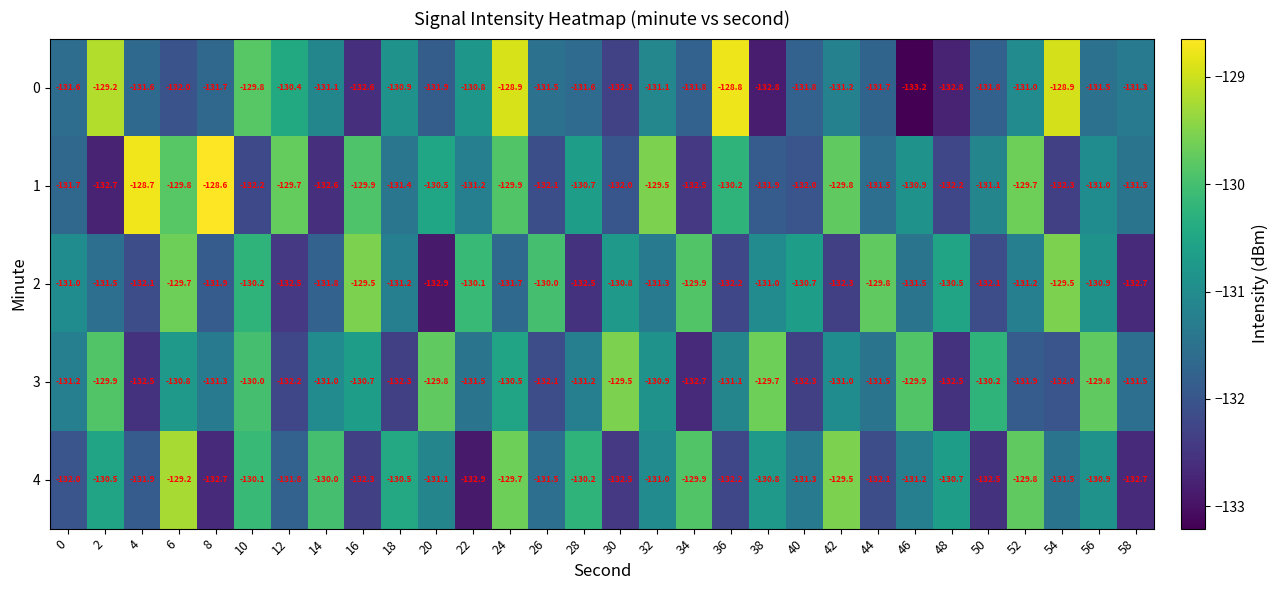

Count the number of data series in this chart.

5